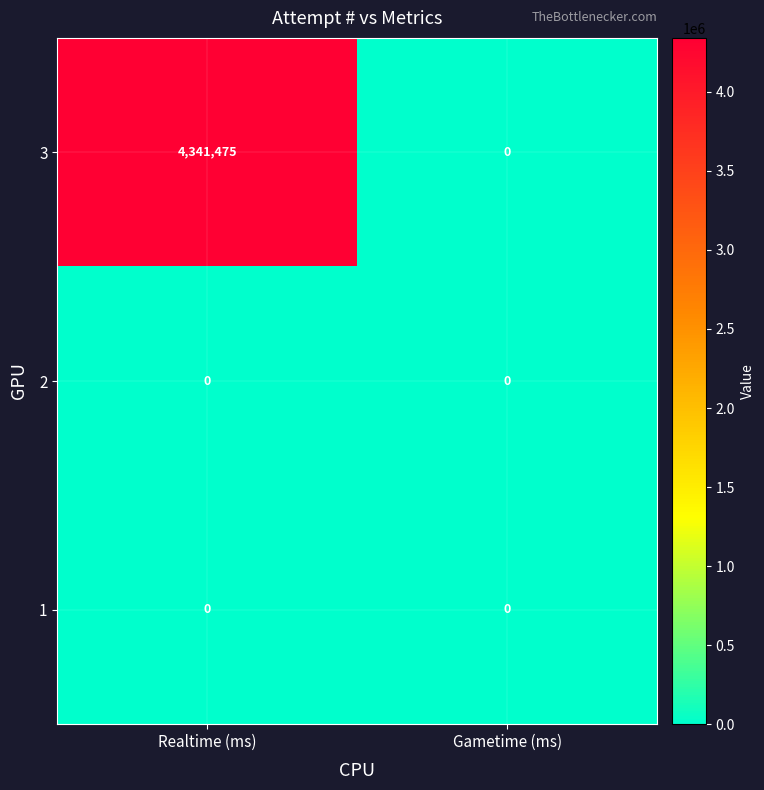

Which series has the largest total across all categories?

3